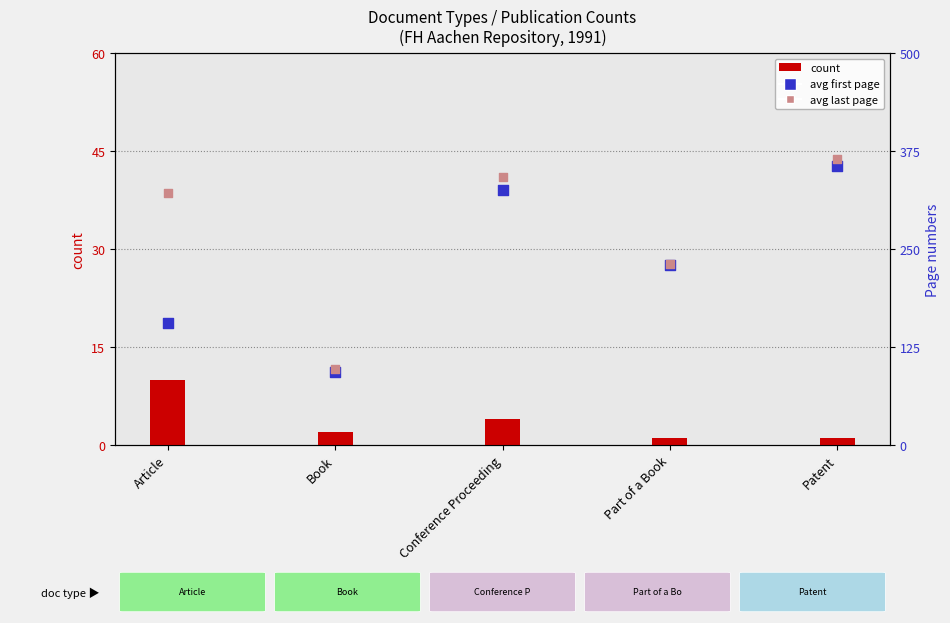

Is the value of avg first page (percentile proxy) at Part of a Book greater than the value of avg last page (value proxy) at Article?

No